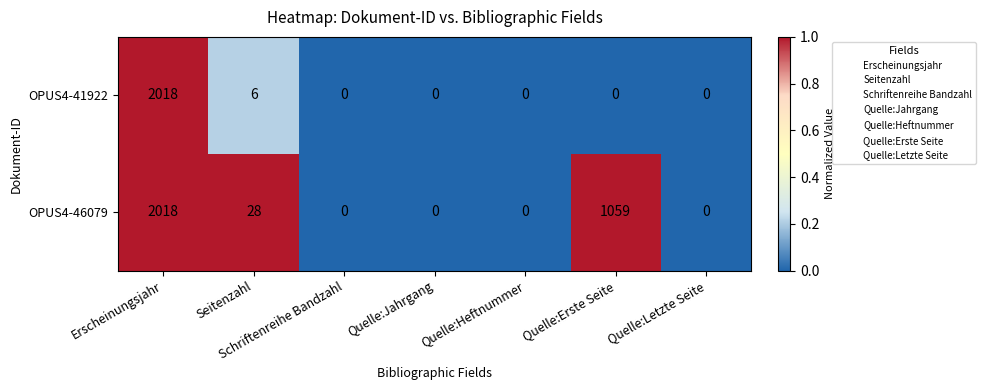

What is the difference between the highest and lowest values at Seitenzahl?

22